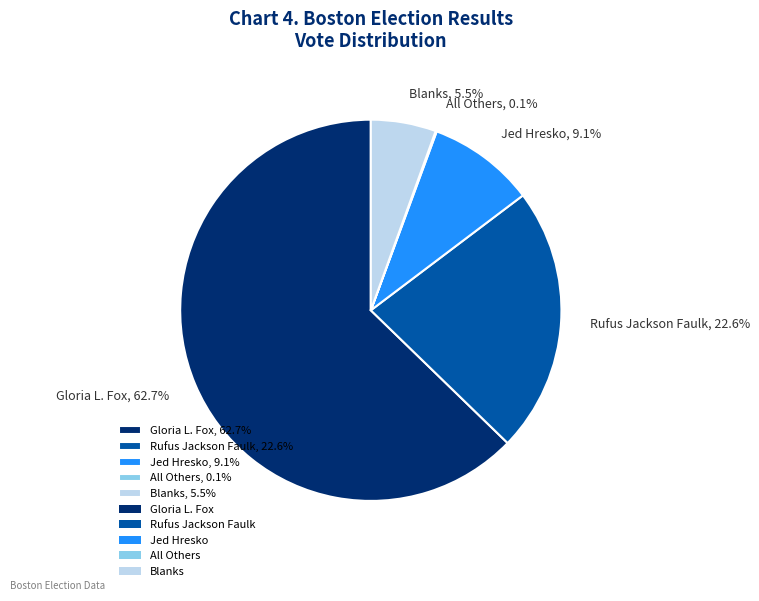

Is Gloria L. Fox the majority of the pie?

Yes